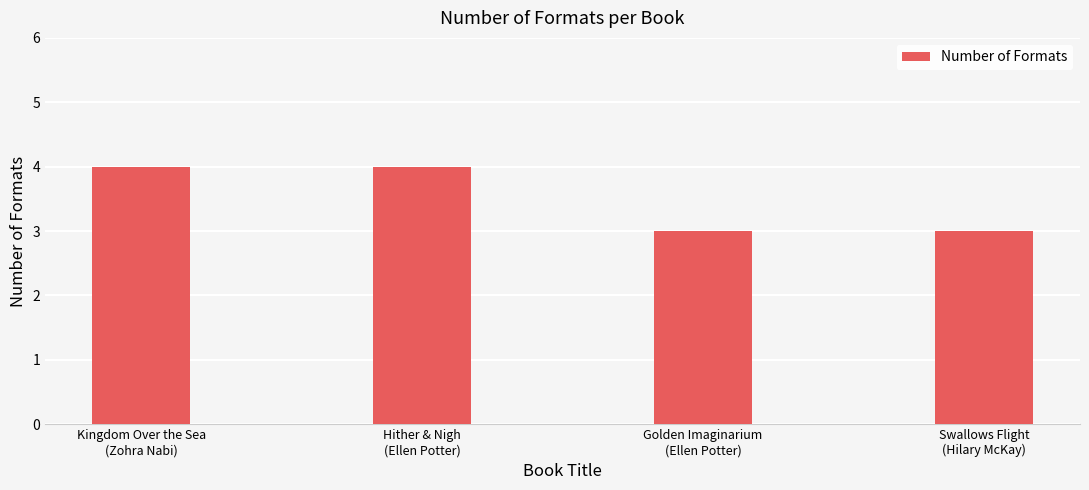

What is the value of the 2nd bar from the left?

4